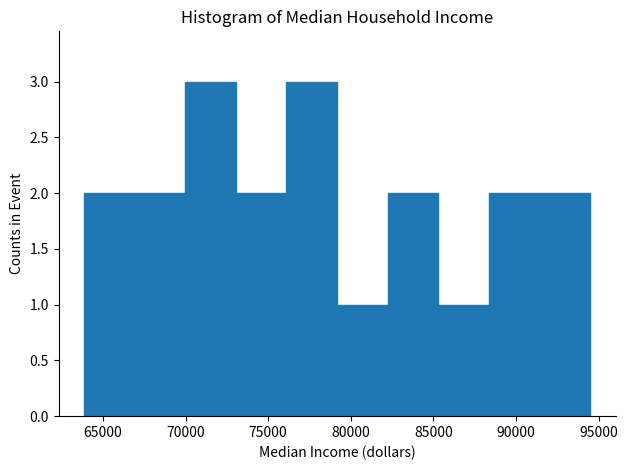

Reading left to right, list every bar in this chart as the range it spans on the x-axis followed by its height. Neither the bar edges nor the heights are printed on the chart, so give them approximately, as read against the axes.

64000 to 67000: 2
67000 to 70000: 2
70000 to 73000: 3
73000 to 76000: 2
76000 to 79000: 3
79000 to 82000: 1
82000 to 85500: 2
85500 to 88500: 1
88500 to 91500: 2
91500 to 94500: 2